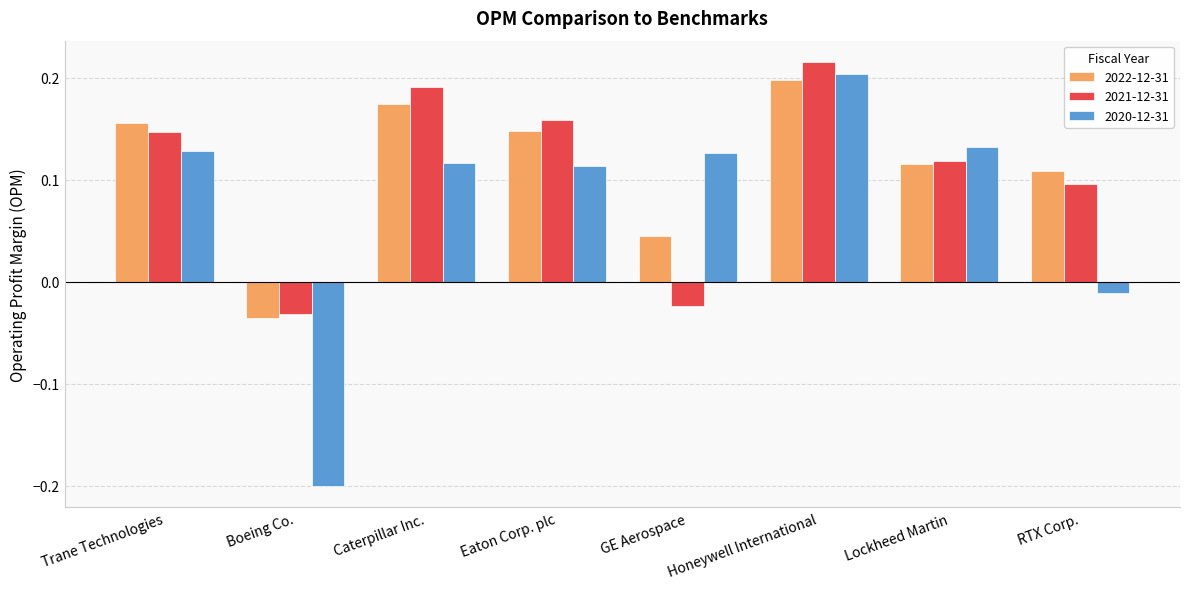

Between Boeing Co. and Lockheed Martin, which series saw the biggest shift?

2020-12-31